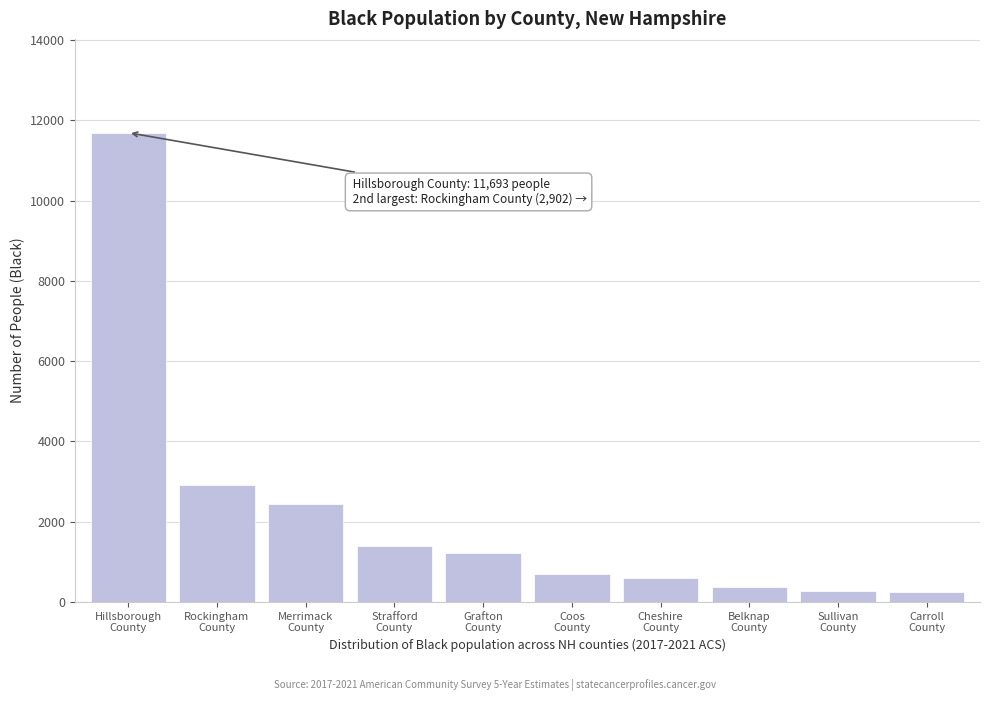

What is the value of the 7th bar from the left?

598